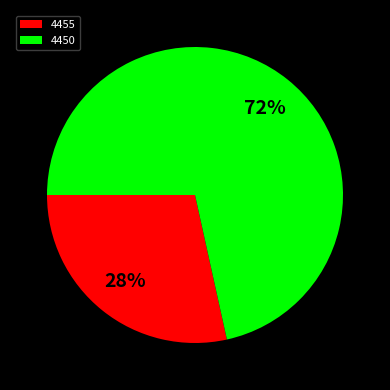

Does any single category account for the majority?

Yes